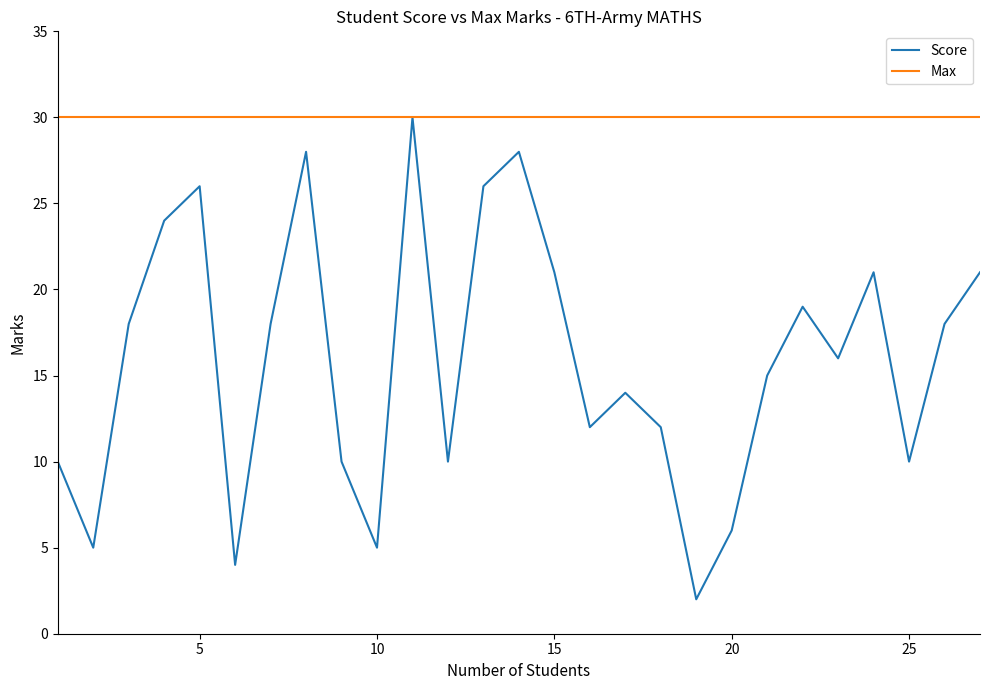

List the series in order of their overall mean, lowest first.

Score, Max